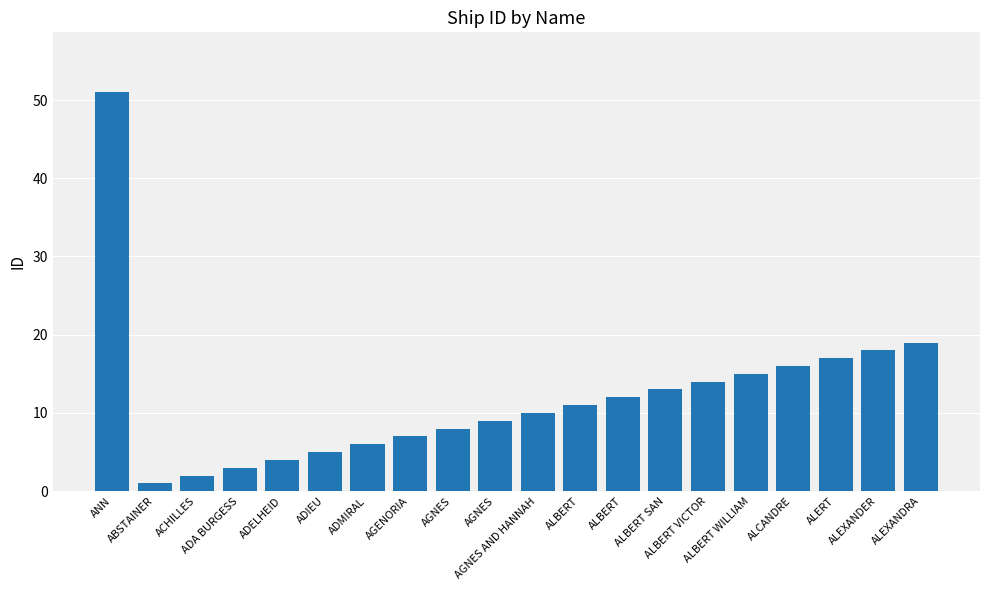

How many data points does each series have?

20